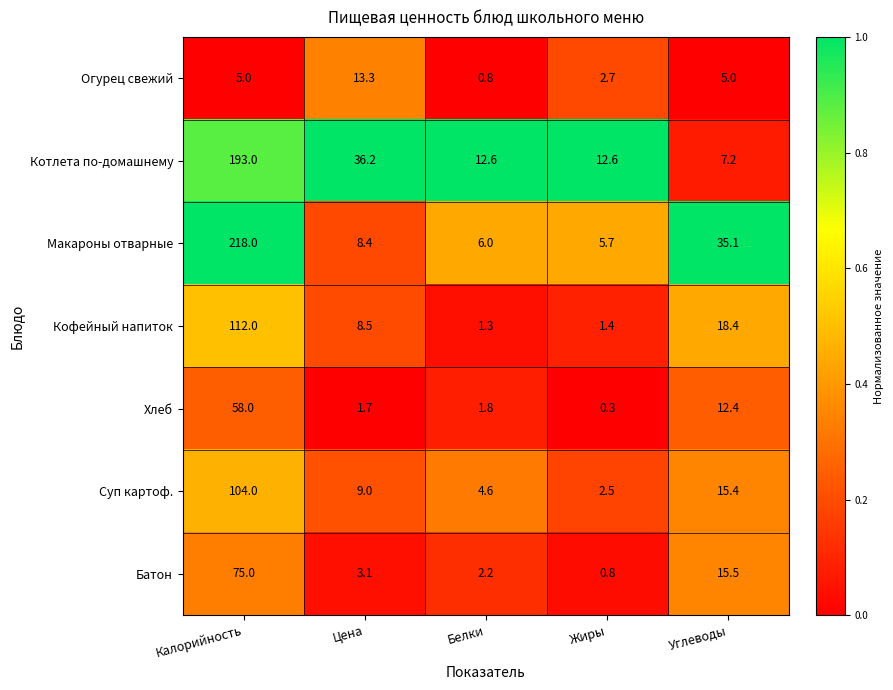

Which series changed the most between Белки and Углеводы?

Макароны отварные